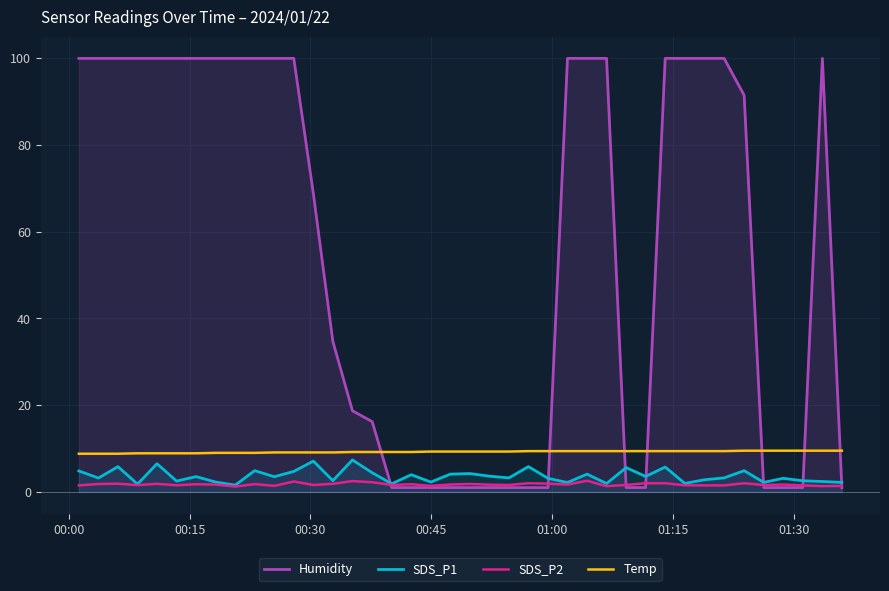

Which series has the largest total across all categories?

Humidity